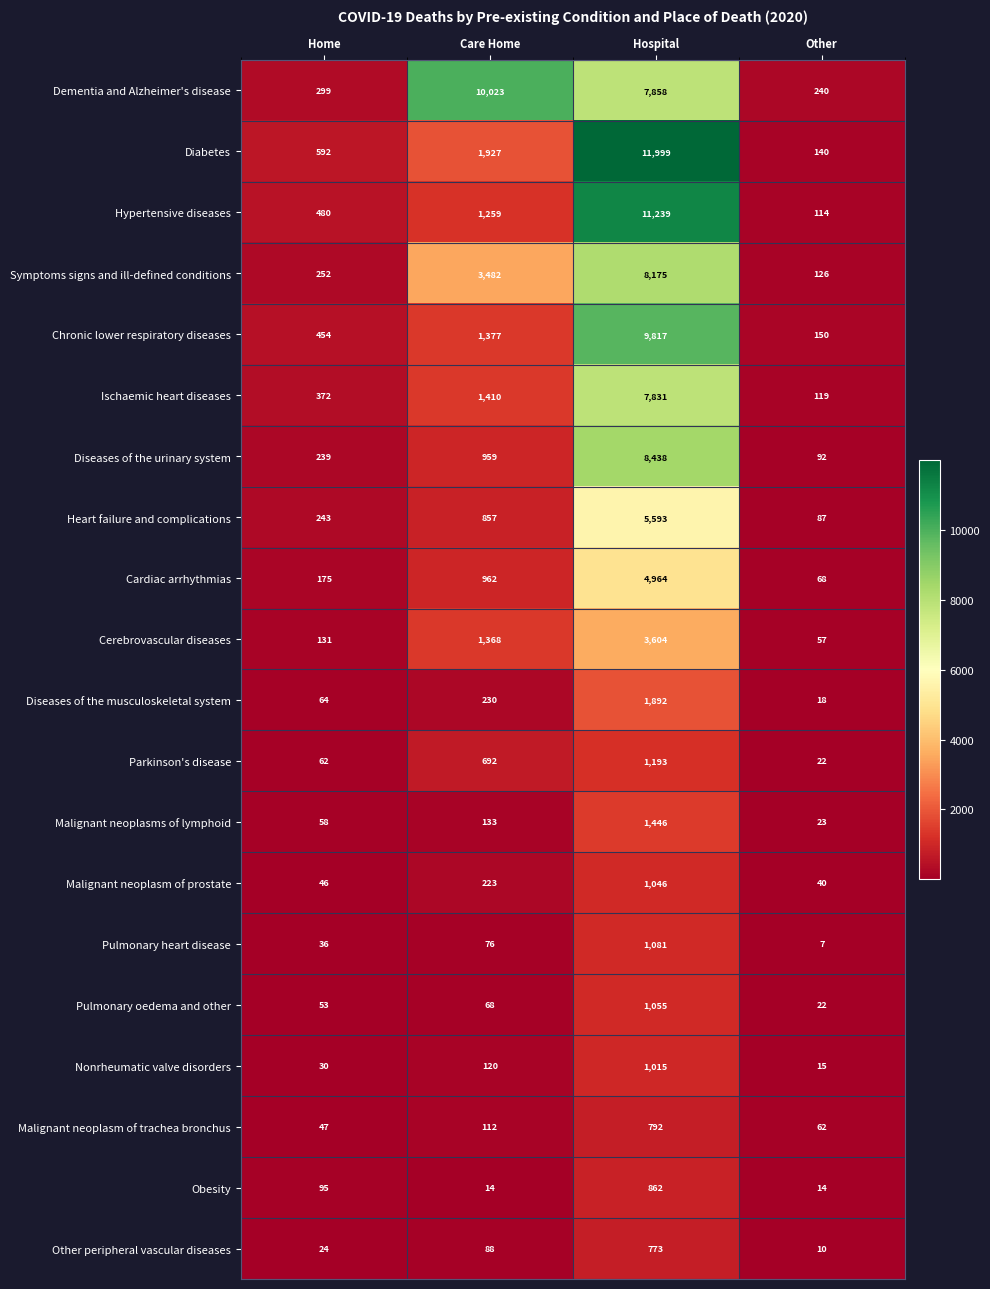

Rank the series at Home from lowest to highest value.

Other peripheral vascular diseases, Nonrheumatic valve disorders, Pulmonary heart disease, Malignant neoplasm of prostate, Malignant neoplasm of trachea bronchus, Pulmonary oedema and other, Malignant neoplasms of lymphoid, Parkinson's disease, Diseases of the musculoskeletal system, Obesity, Cerebrovascular diseases, Cardiac arrhythmias, Diseases of the urinary system, Heart failure and complications, Symptoms signs and ill-defined conditions, Dementia and Alzheimer's disease, Ischaemic heart diseases, Chronic lower respiratory diseases, Hypertensive diseases, Diabetes